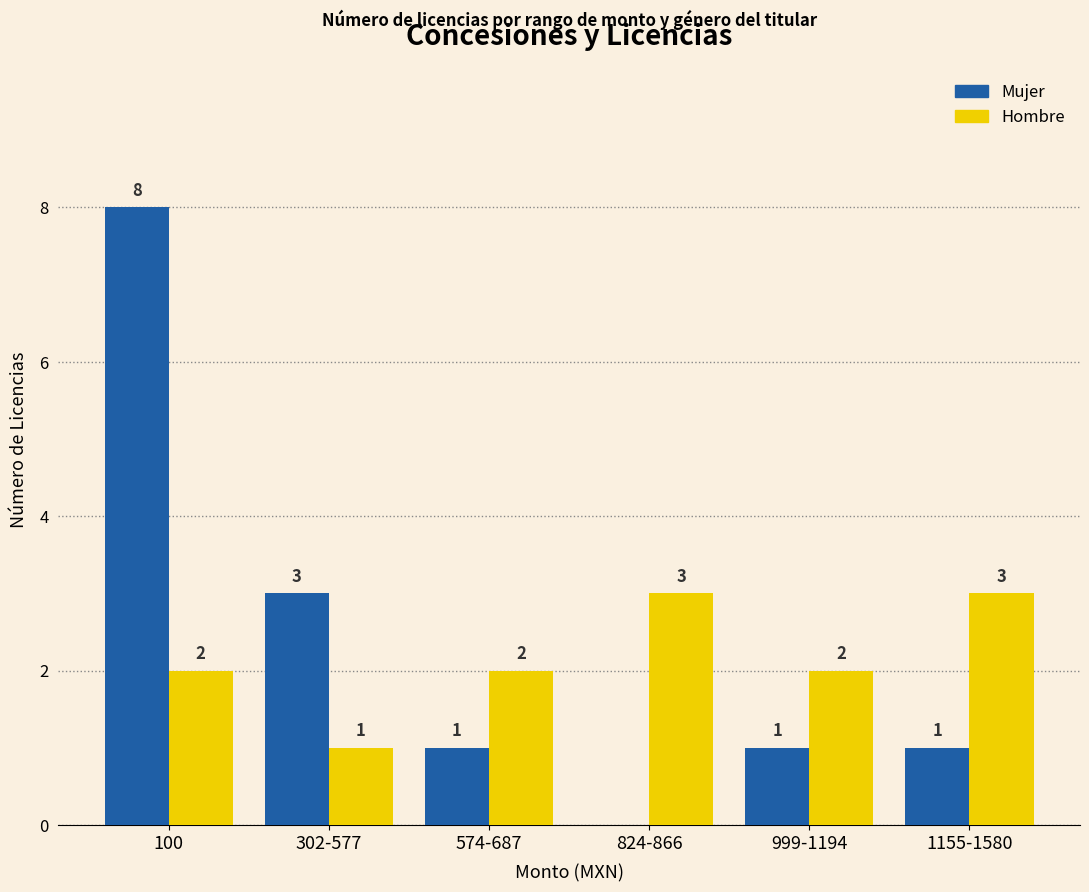

Count the number of data series in this chart.

2